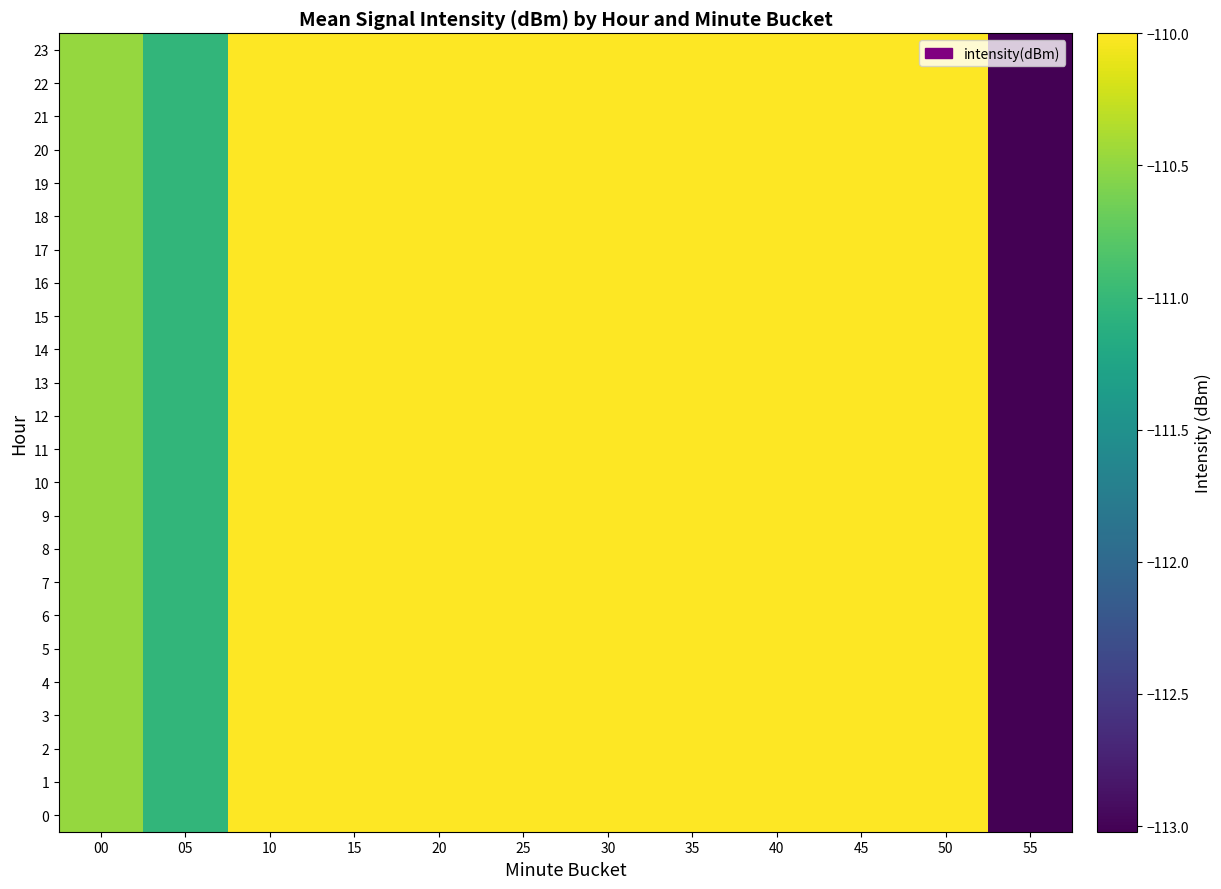

What is the maximum value shown in the chart?

-110.0